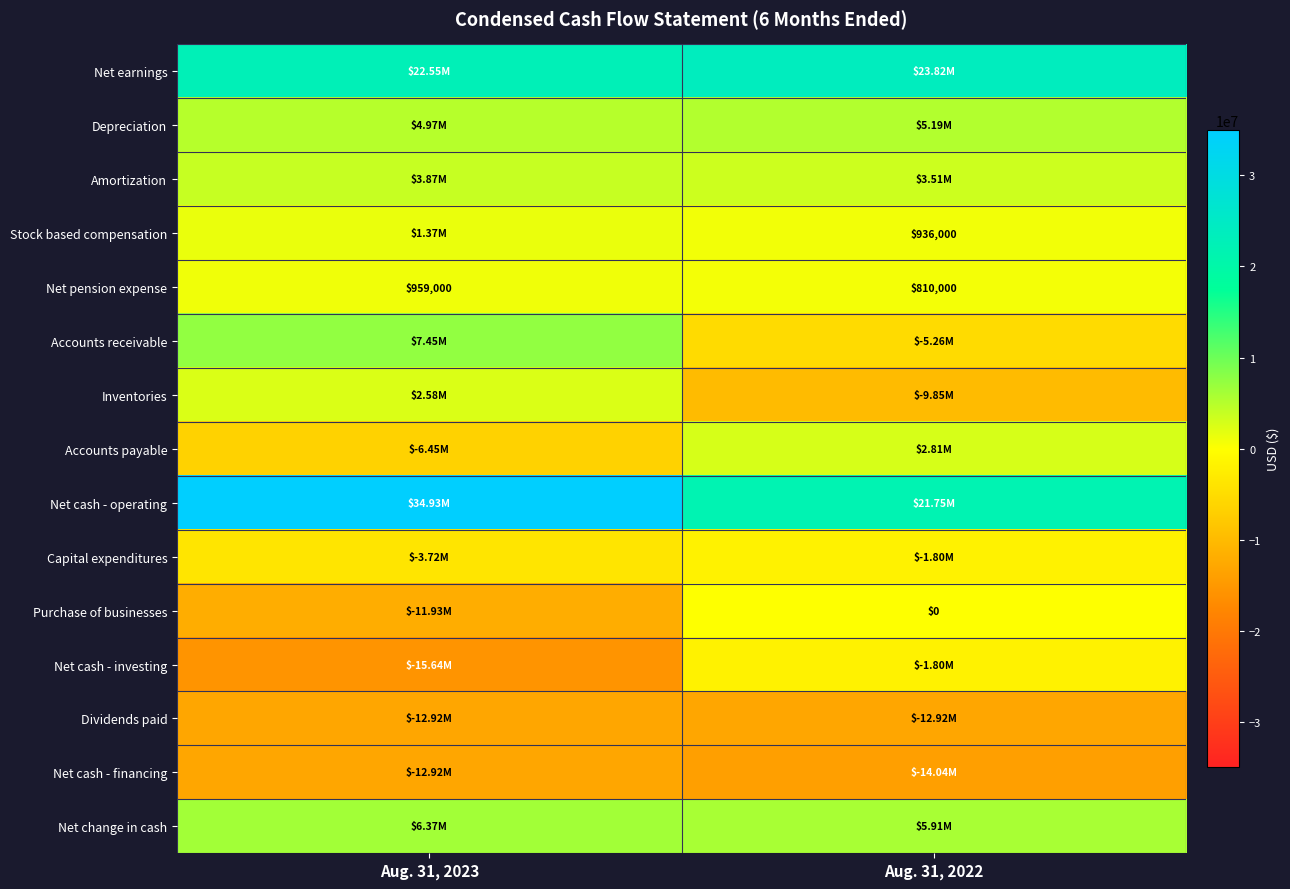

How many Capital expenditures values are between -3720000 and -1801000?

2